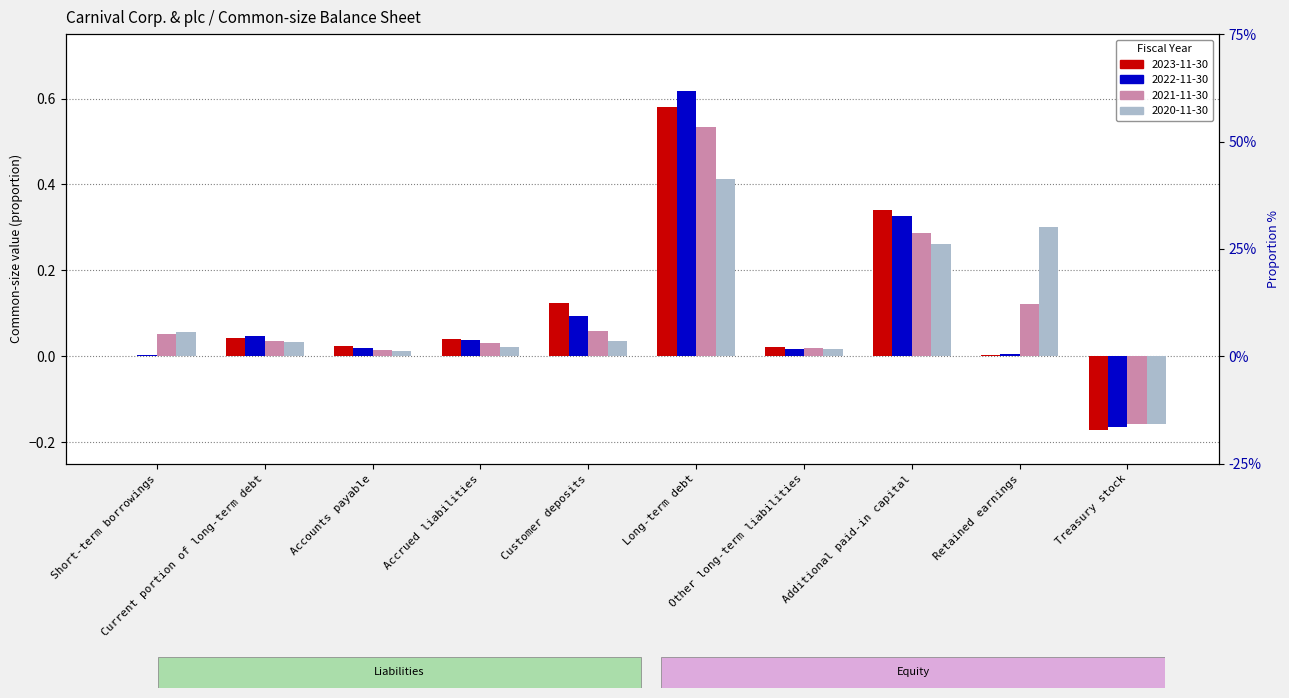

Read the 2020-11-30 value at Additional paid-in capital.

0.3